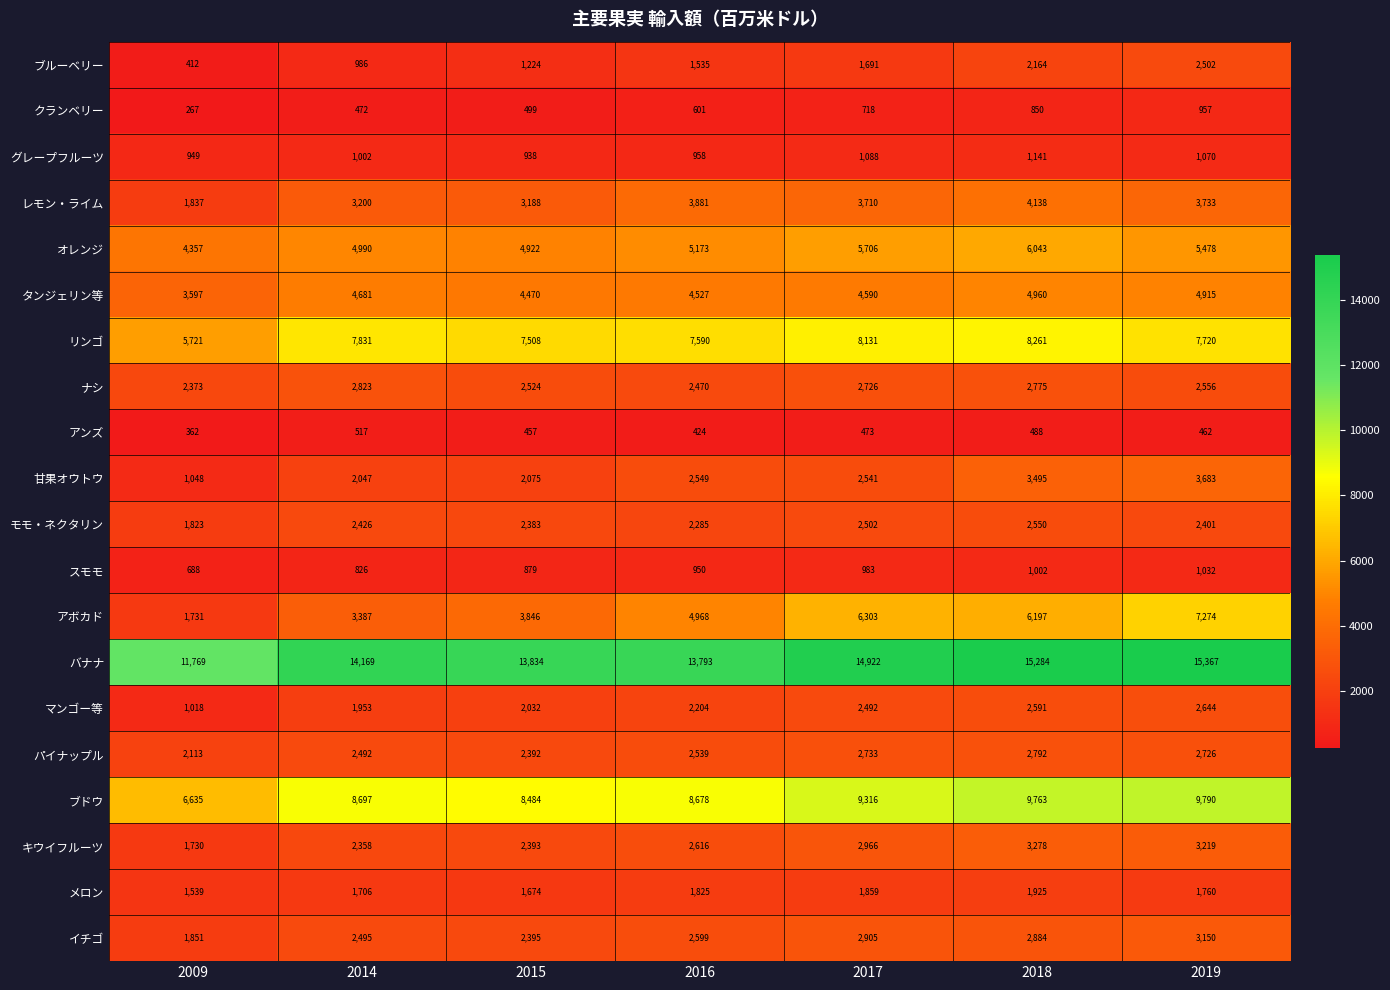

Rank the categories by ブドウ value from lowest to highest.

2009, 2015, 2016, 2014, 2017, 2018, 2019